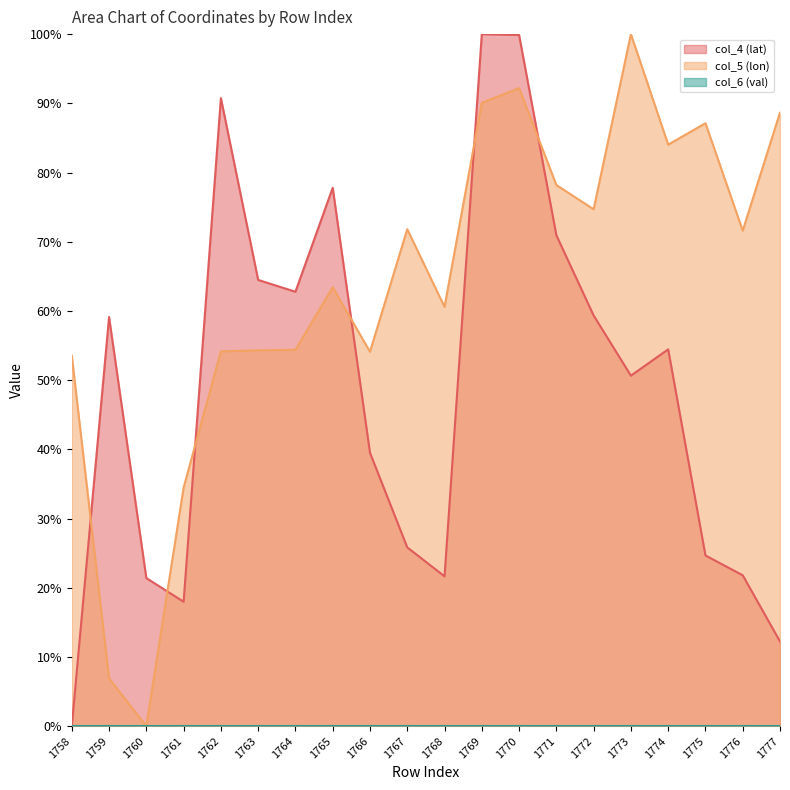

How many positive values does the col_4 (lat) series have?

19